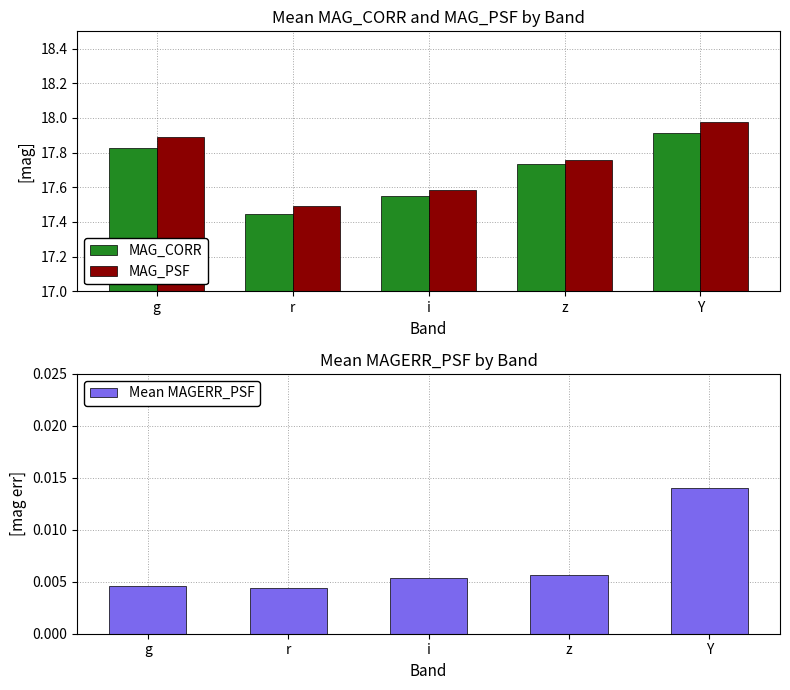

Between i and r, which is larger?

i